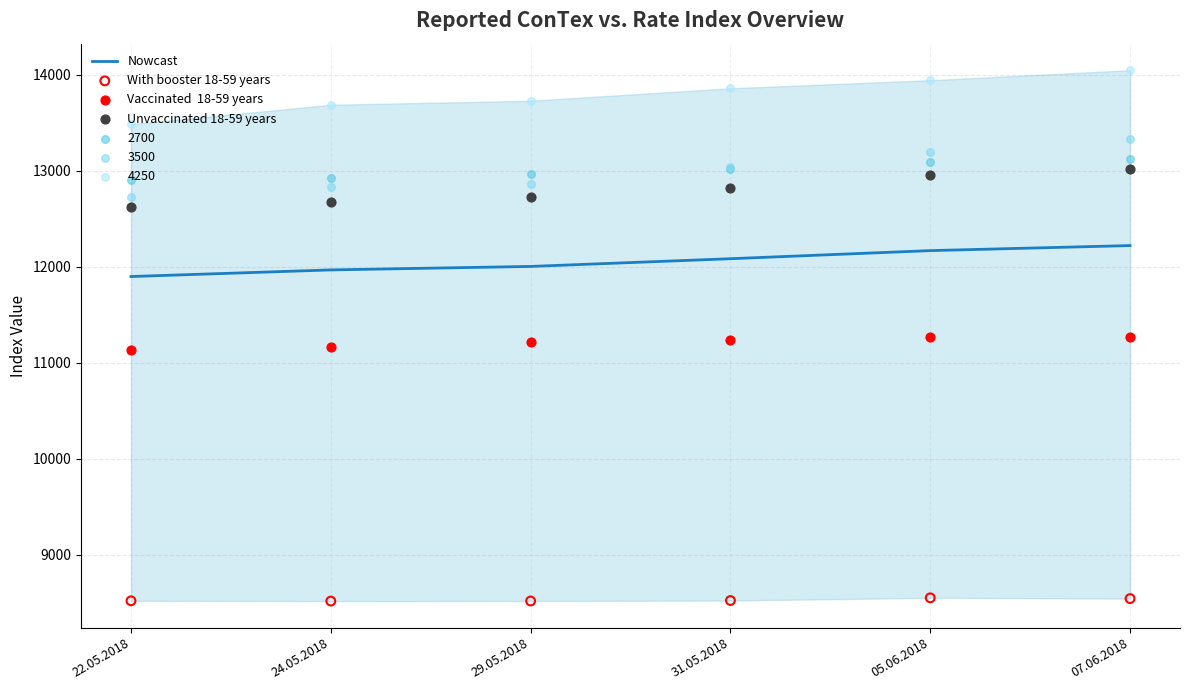

Which series reaches the minimum Y coordinate?

With booster 18-59 years